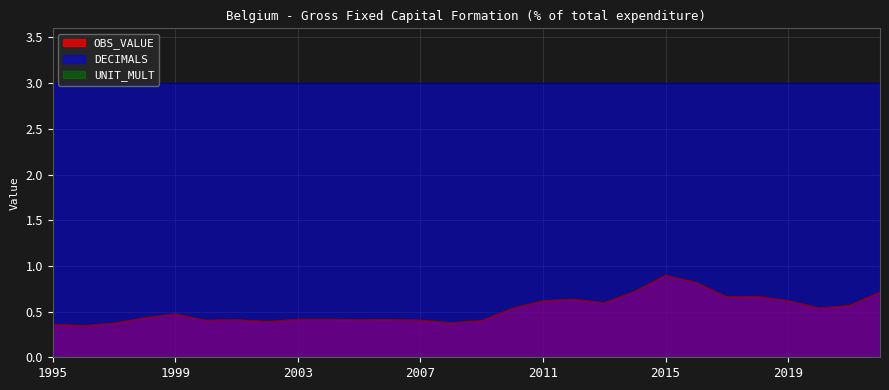

At which label does OBS_VALUE reach its minimum?

1996